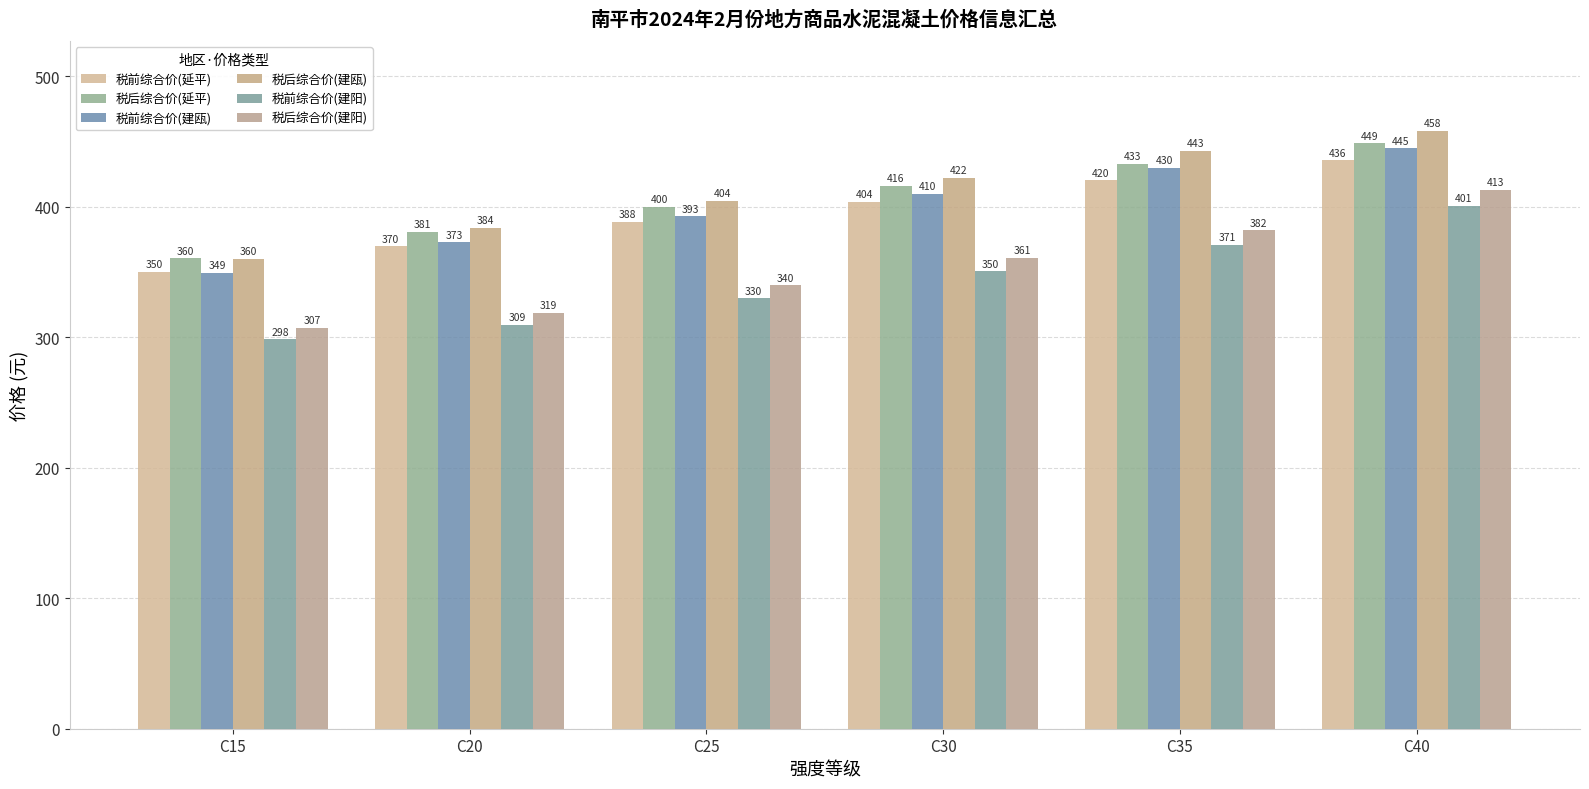

Which series has the largest total across all categories?

税后综合价(建瓯)